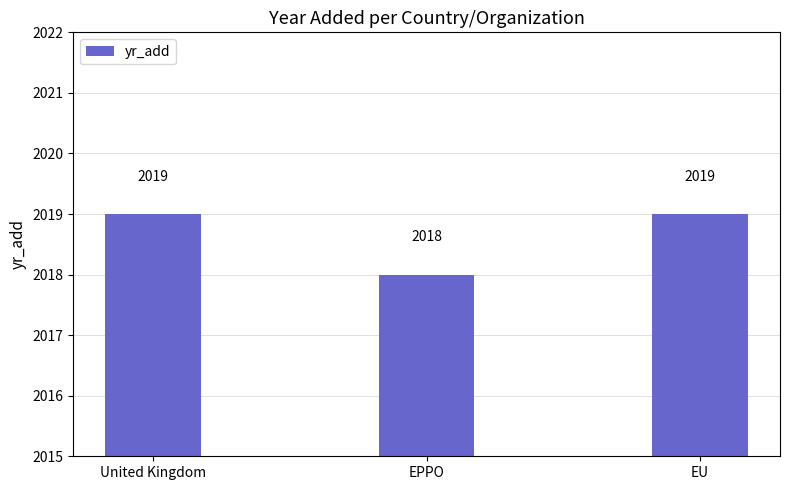

What position from the right is EPPO?

2